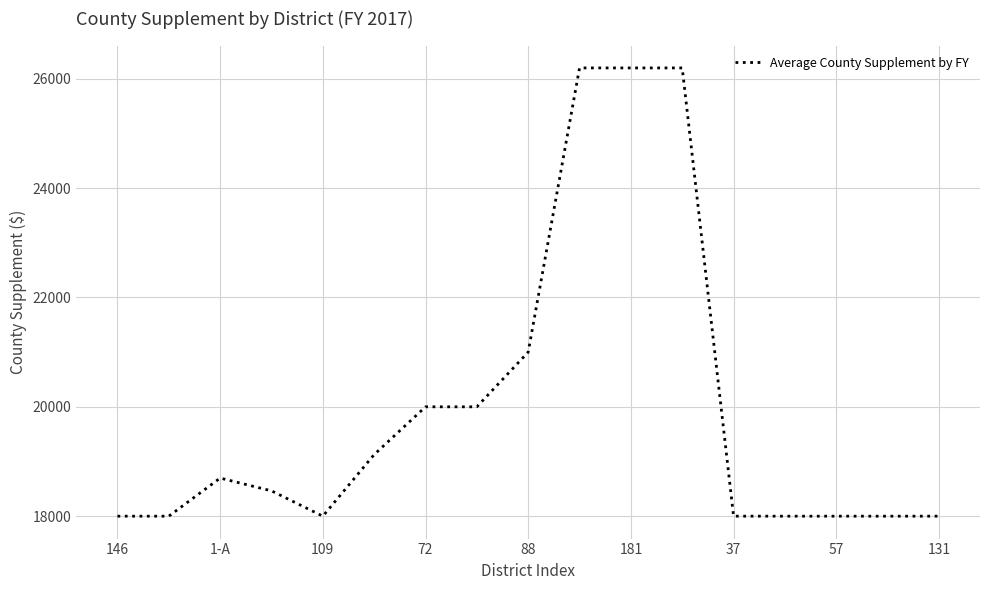

What is the minimum value shown in the chart?

18000.0